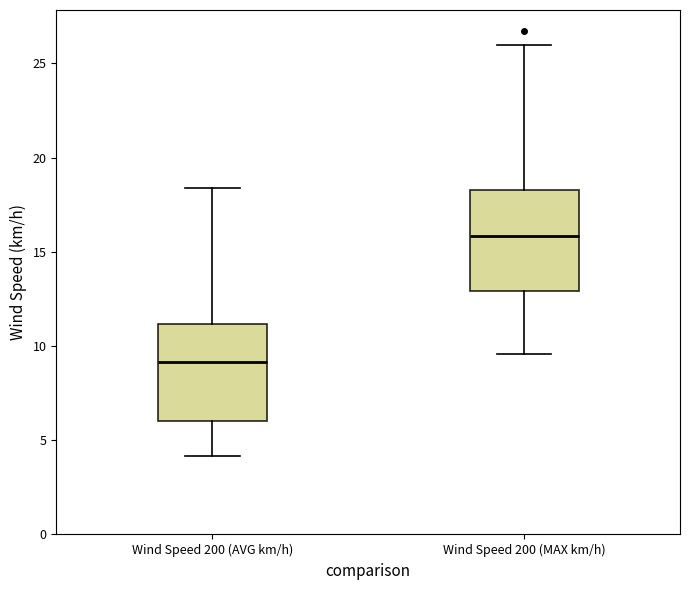

Where does the median line of the box for Wind Speed 200 (AVG km/h) sit on the y-axis? The values are not printed on the chart, so give them approximately, as read against the axis.

9.0